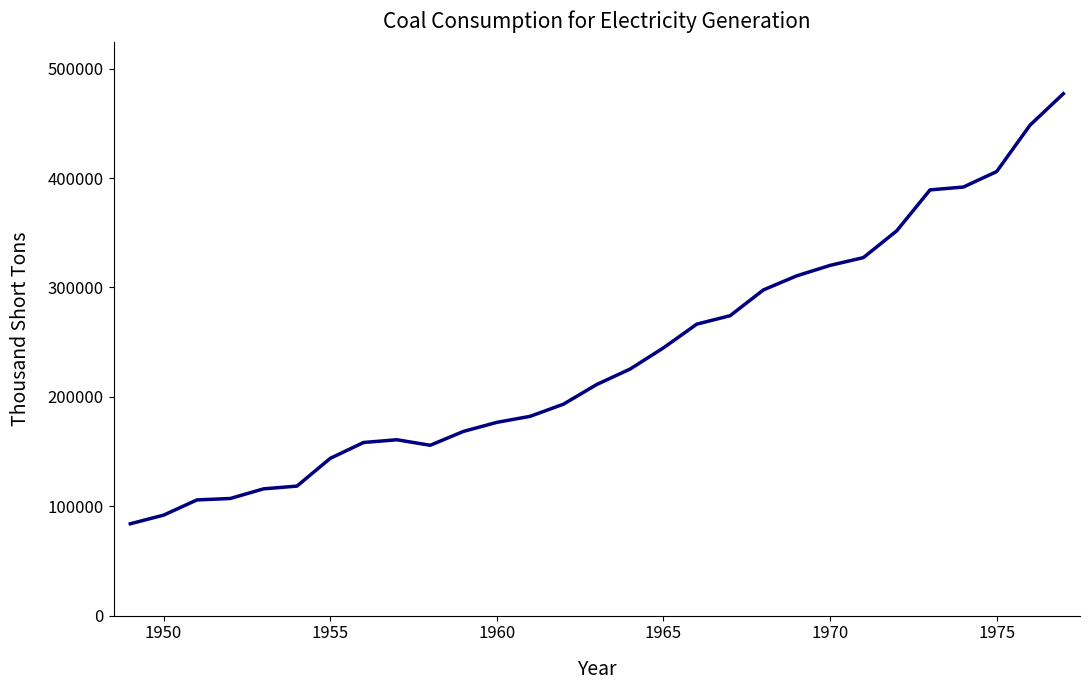

What is the greatest value displayed?

477126.0